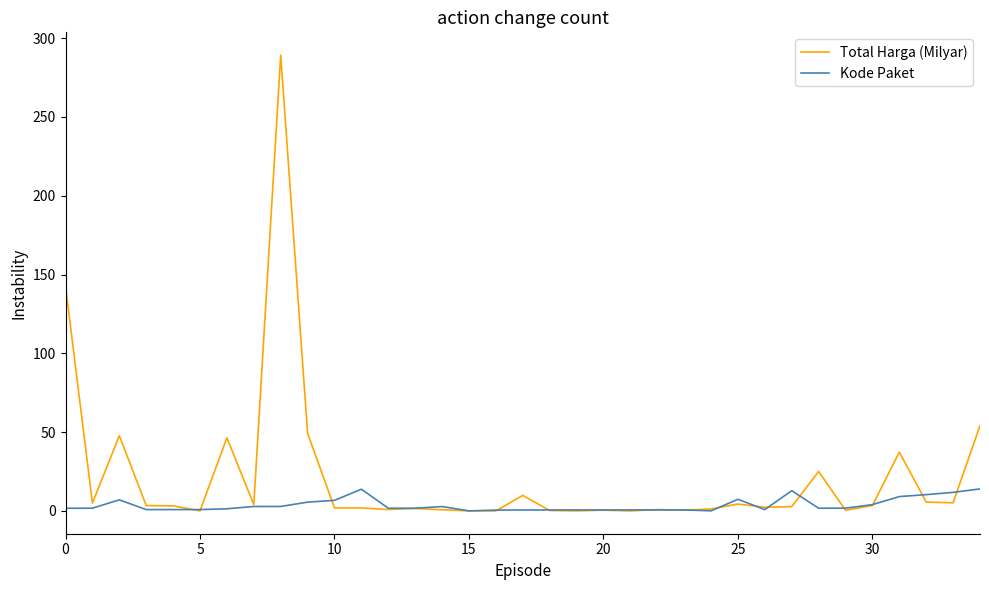

Which series has the largest total across all categories?

Total Harga (Milyar)